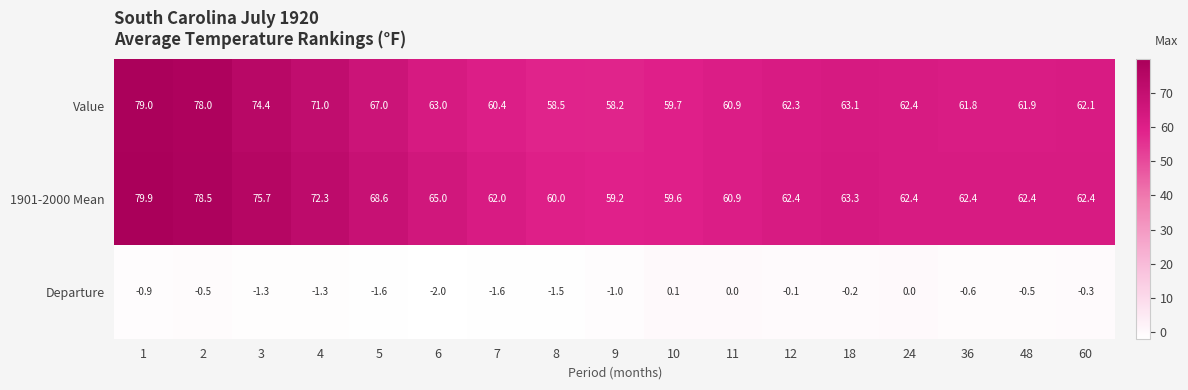

What is the total value across all series at 9?

116.4